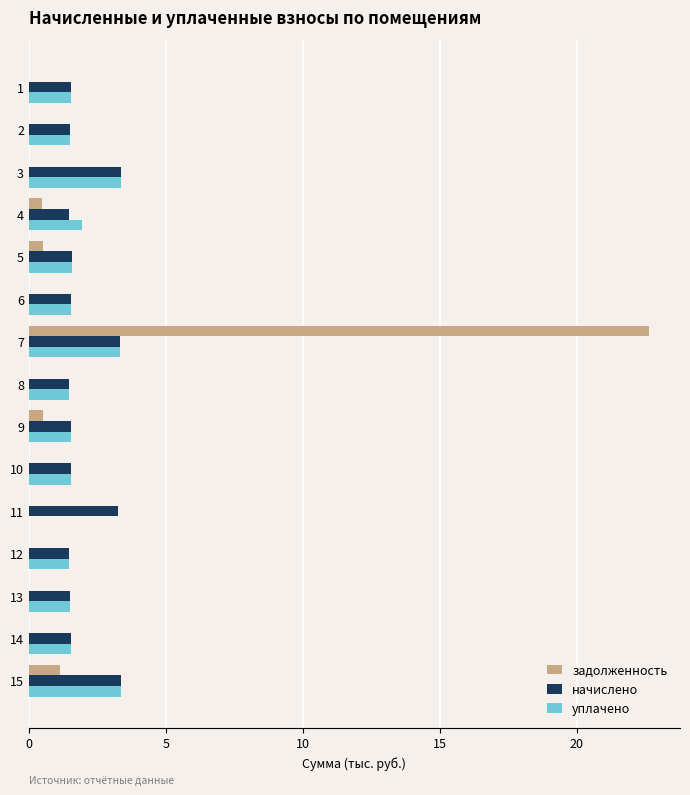

Is the value of задолженность at 14 greater than the value of начислено at 12?

No